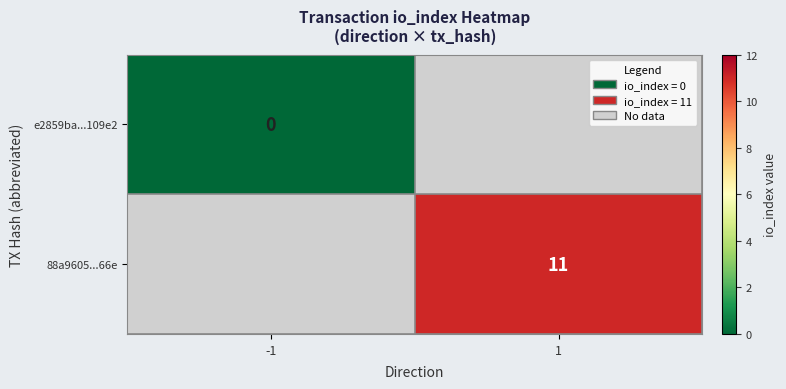

The value of 88a9605...66e at 1 is 11. True or false?

True